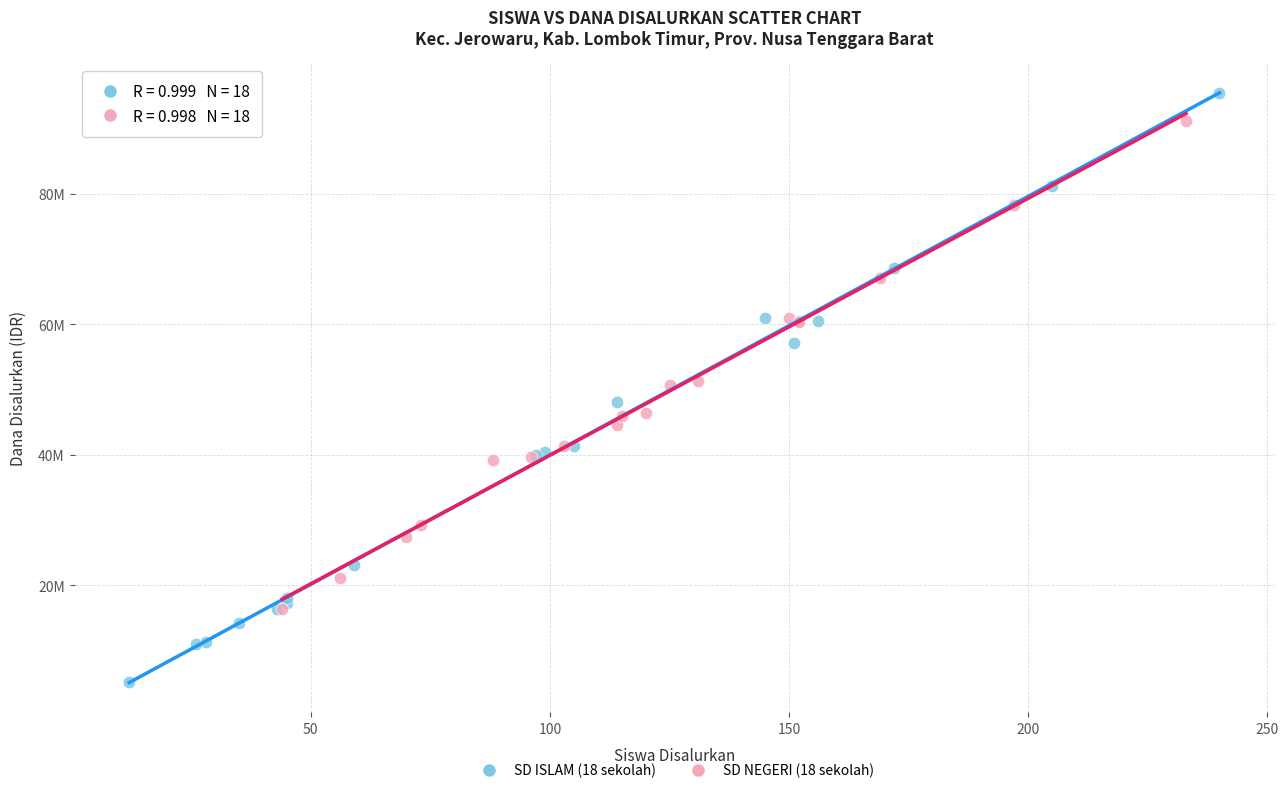

Which series contains the lowest Y value?

SD ISLAM (18 sekolah)